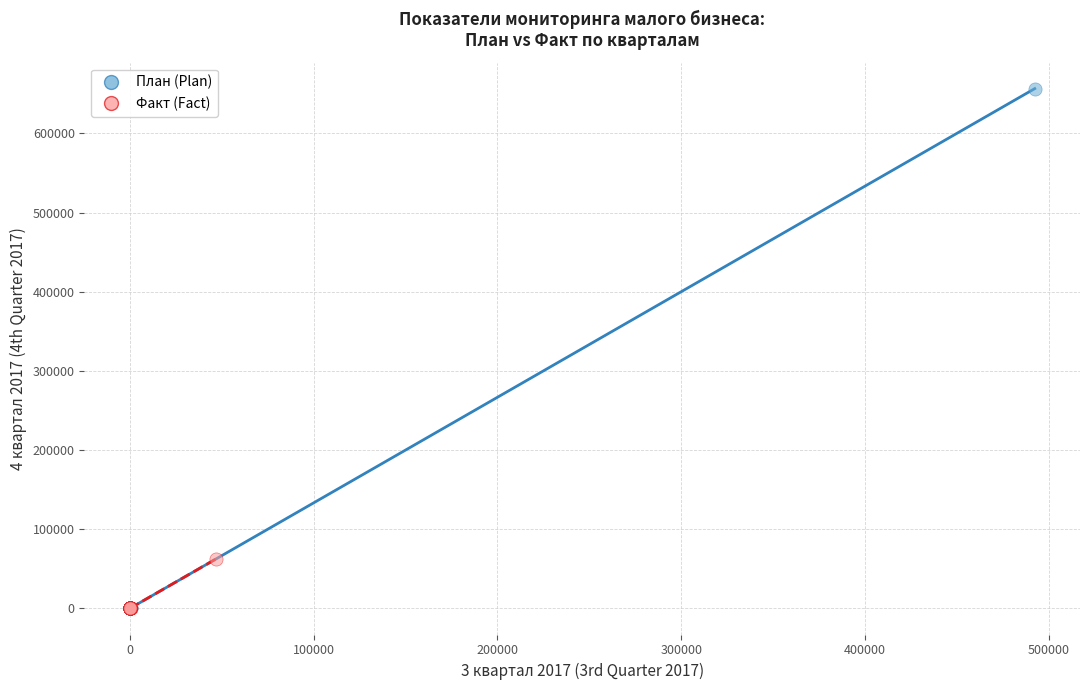

Which series reaches the maximum Y coordinate?

План (Plan)